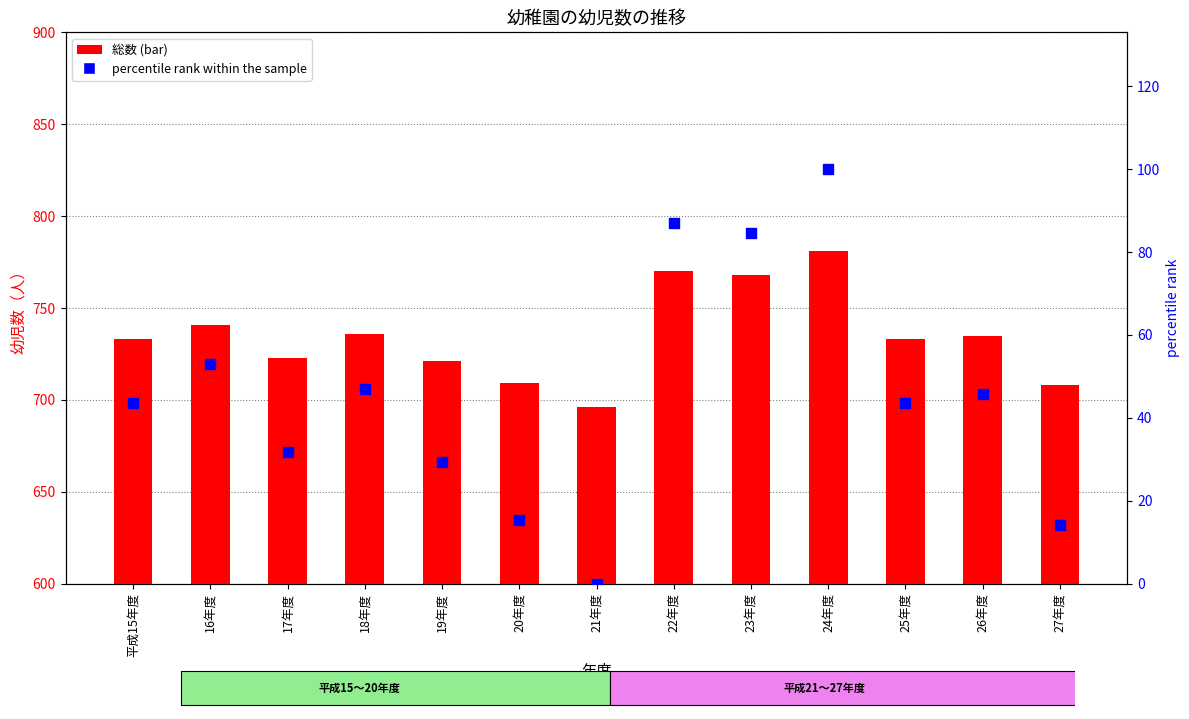

Which series has the largest total across all categories?

総数